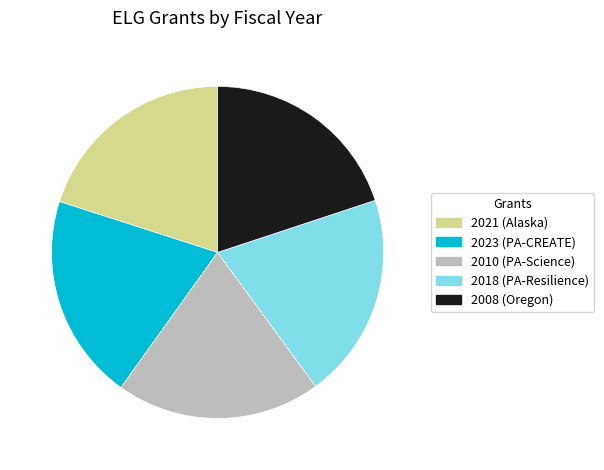

What is the ratio of the value at 2021 (Alaska) to the value at 2023 (PA-CREATE)?

1.0